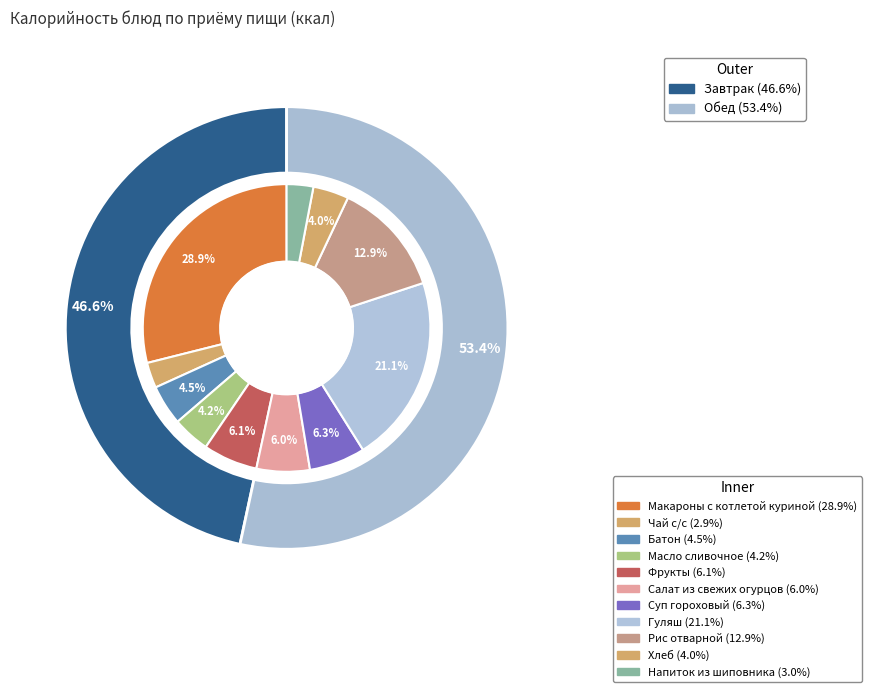

Combined, do Гуляш and Суп гороховый account for over 50%?

No